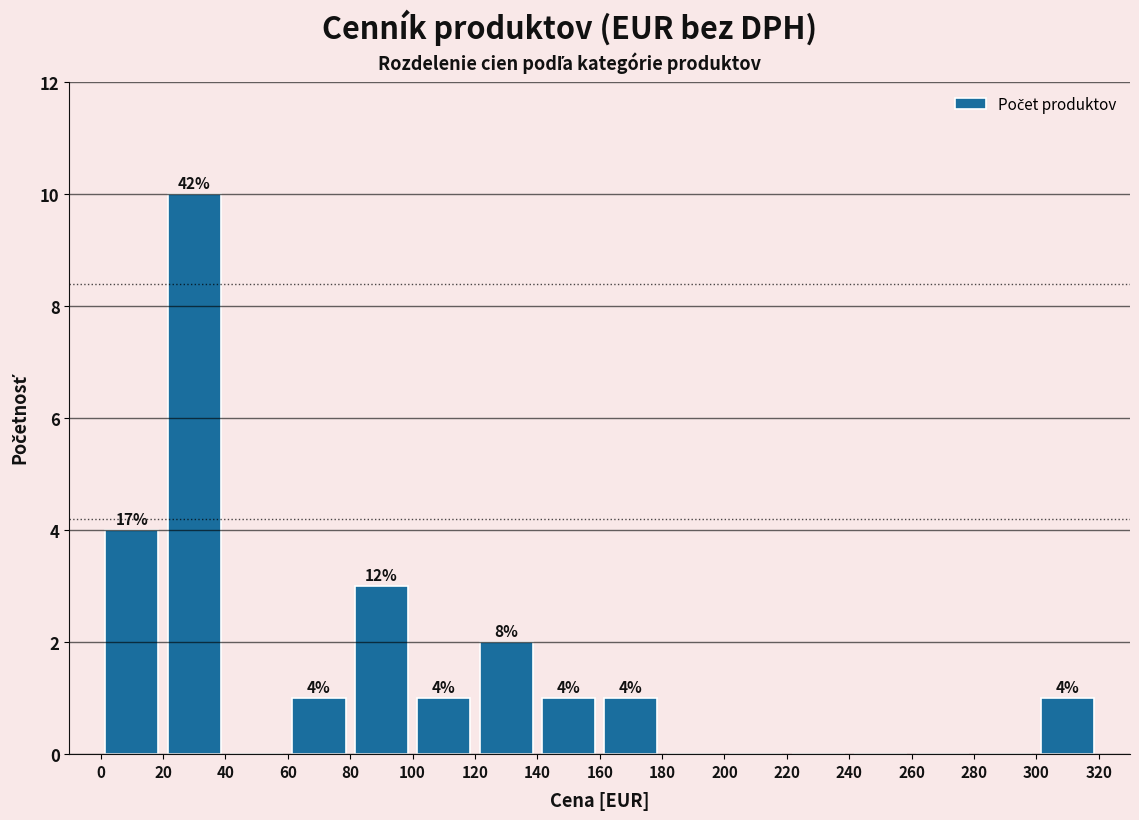

Over which range of the x-axis is the bar tallest?

20 to 40